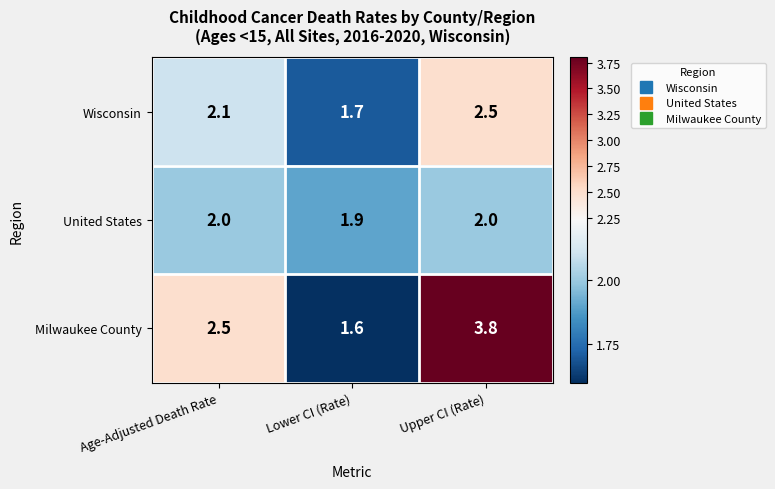

How many values in the Milwaukee County series exceed 2?

2